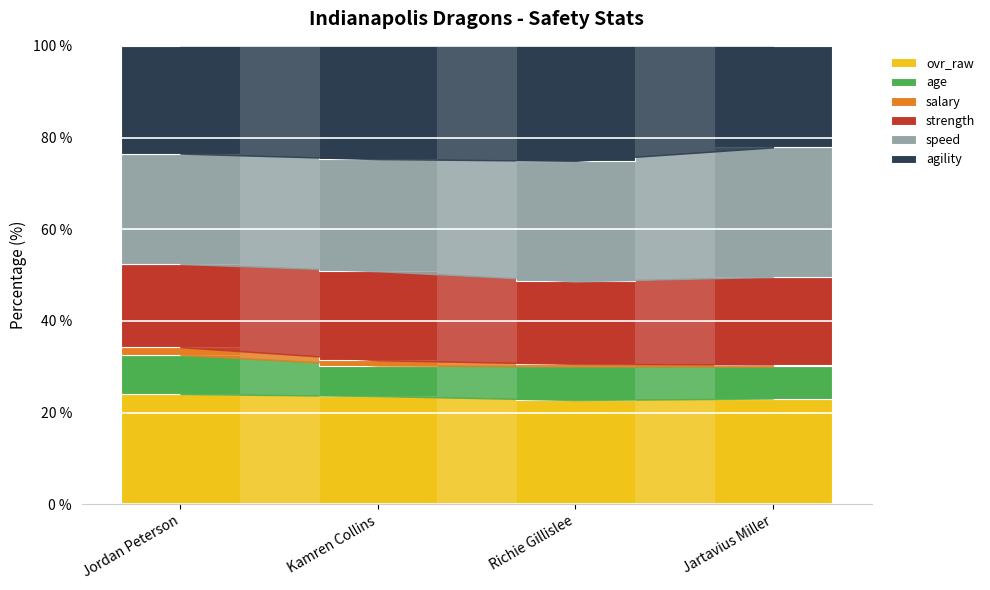

What is the highest value of the ovr_raw series?

24.1